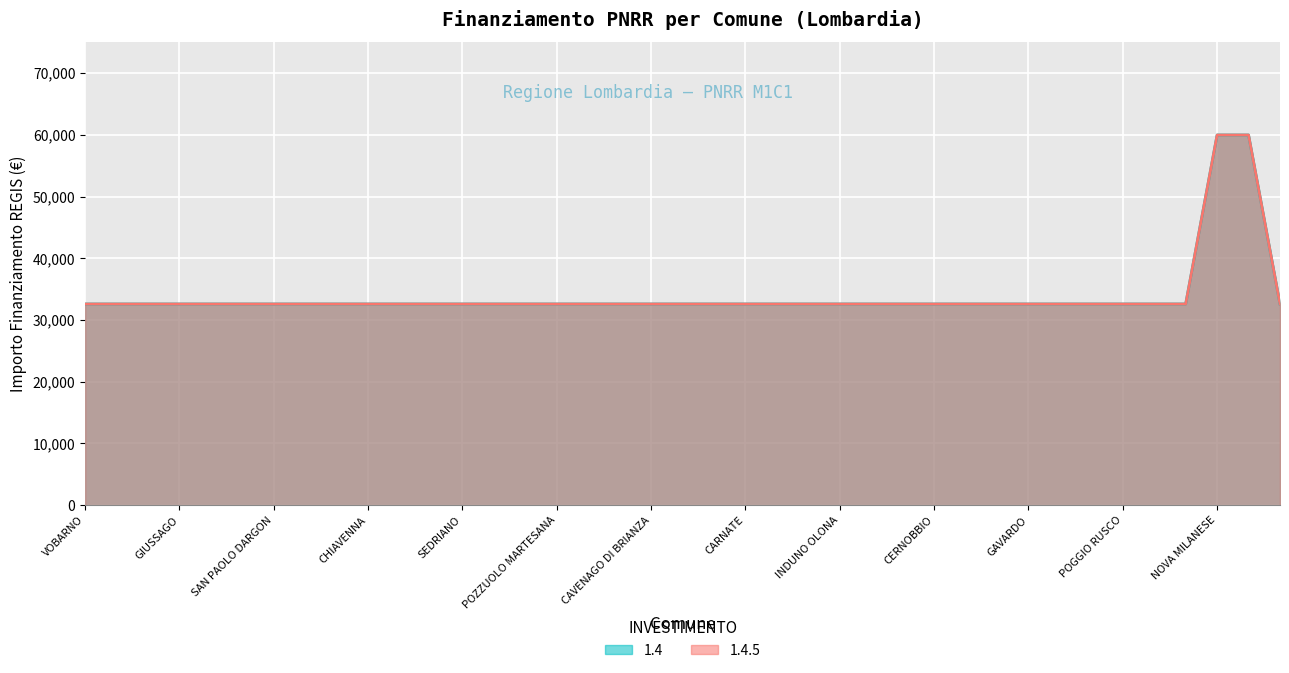

Which series has the largest range (max minus min)?

1.4